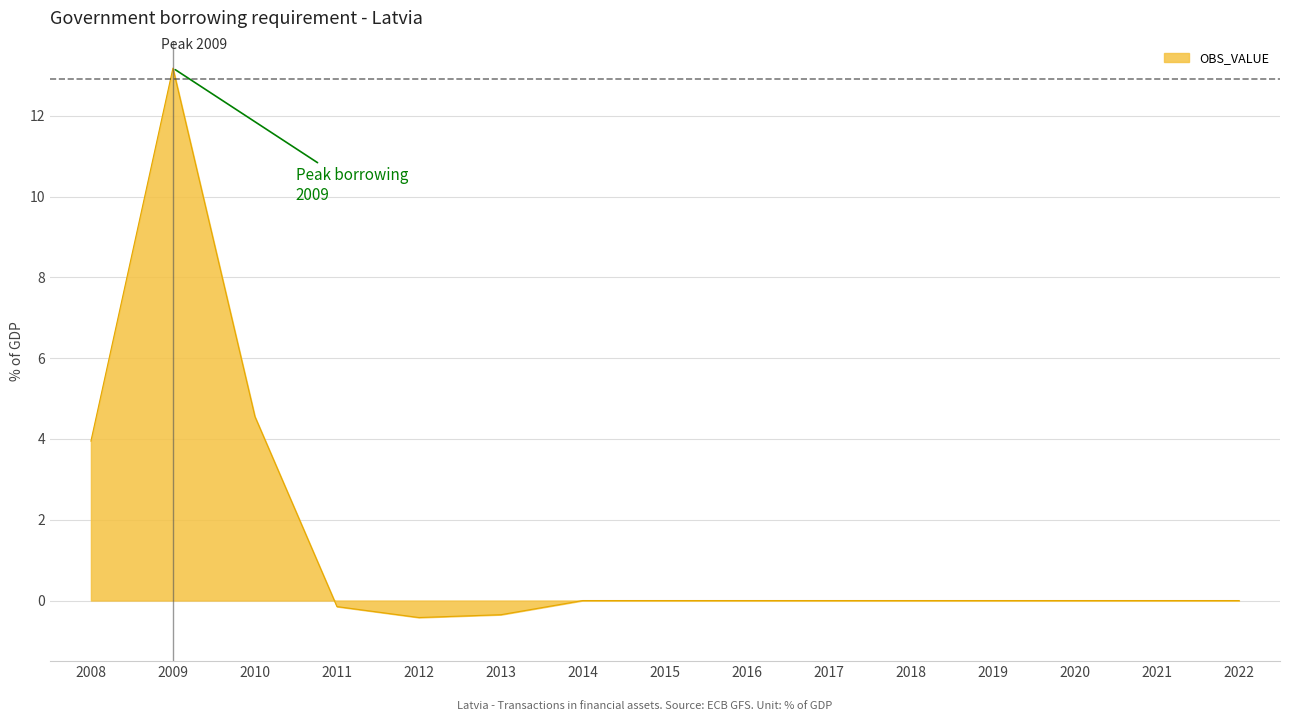

What is the maximum value shown in the chart?

13.2